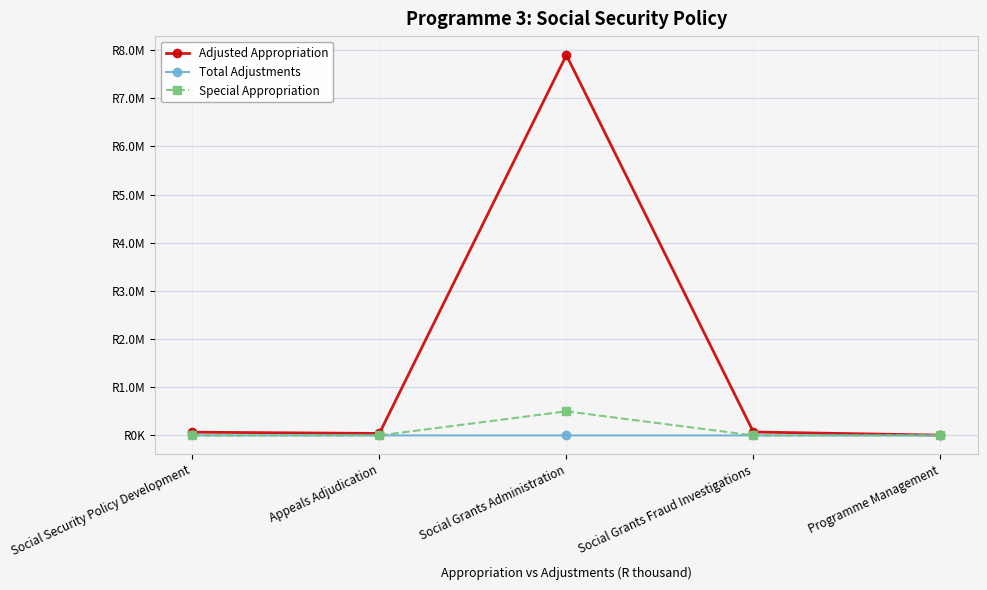

At which label is Special Appropriation closest to 250000?

Social Security Policy Development